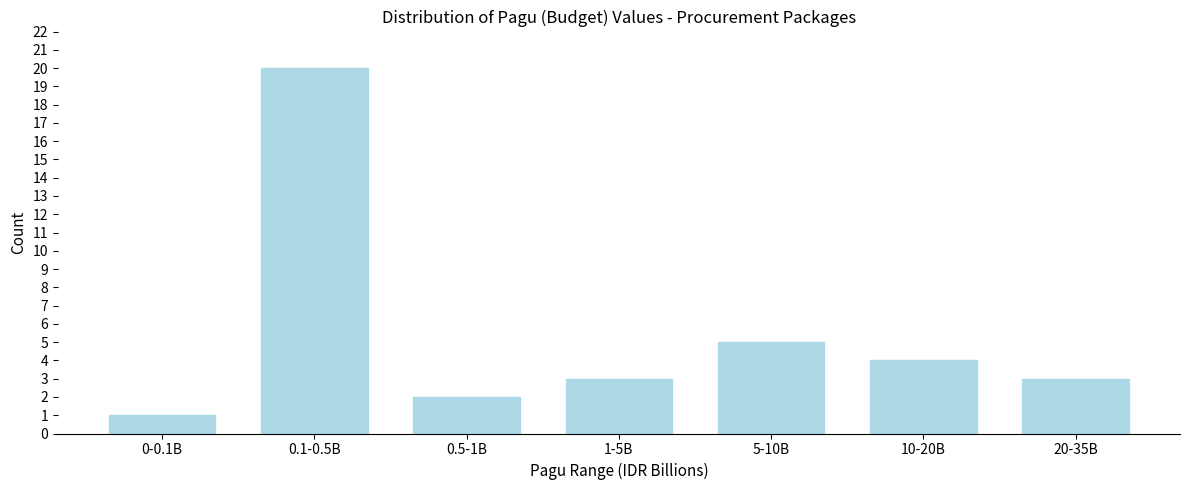

Reading right to left, list all the values displayed in this chart.

3	4	5	3	2	20	1